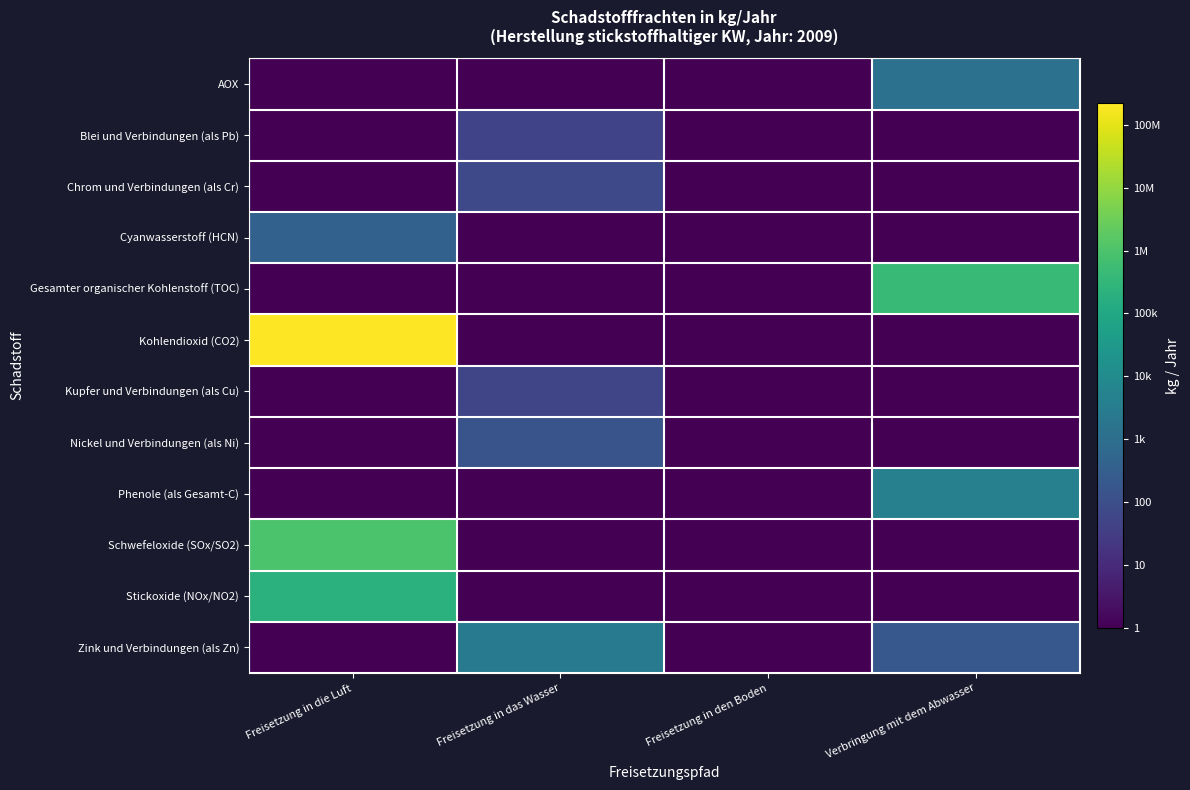

How many categories are shown in the chart?

4